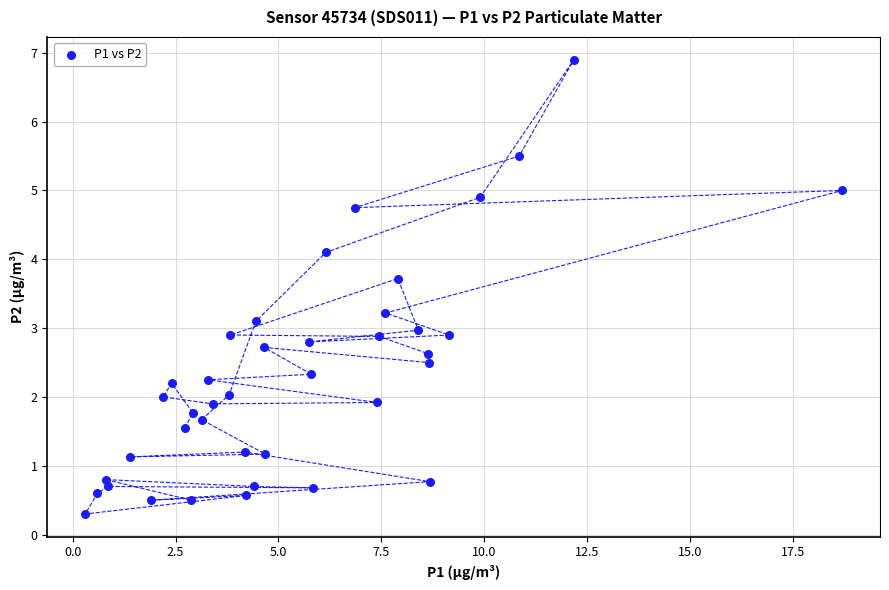

What is the range of X values (max minus min)?

18.4